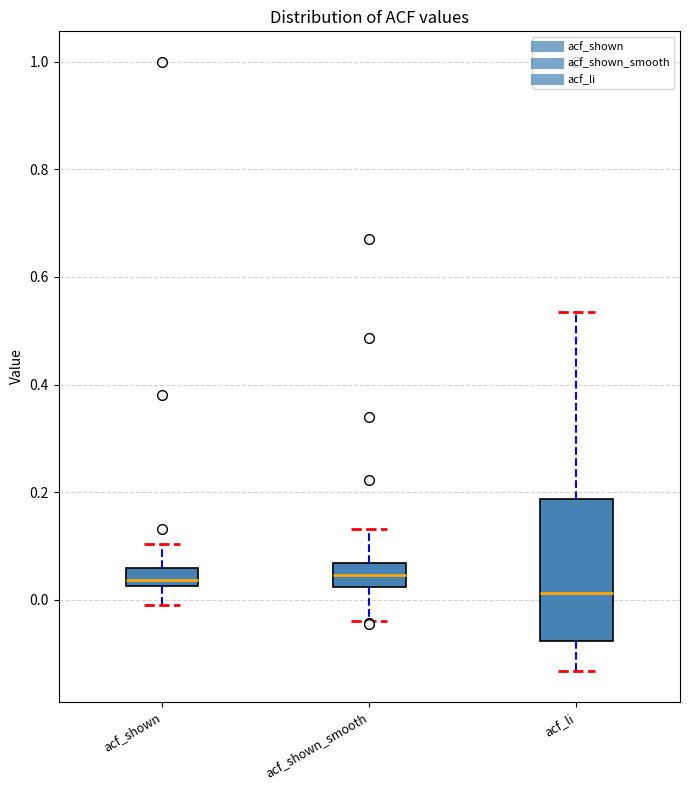

Reading left to right, transcribe this box plot: for each box, give where its median line is, the range the box spans, and where its two whiskers end, as read against the y-axis. The values are not printed on the chart, so give them approximately, as read against the axis.

acf_shown: median 0.04, box 0.02 to 0.06, whiskers 0.00 to 0.10
acf_shown_smooth: median 0.04, box 0.02 to 0.06, whiskers -0.04 to 0.14
acf_li: median 0.02, box -0.08 to 0.18, whiskers -0.14 to 0.54